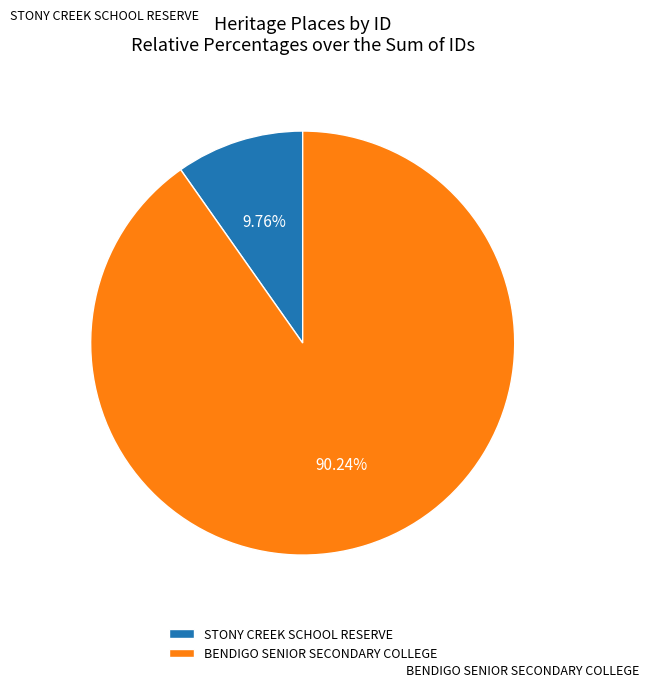

To the nearest percent, what is the difference between the largest and smallest slice percentages?

80%